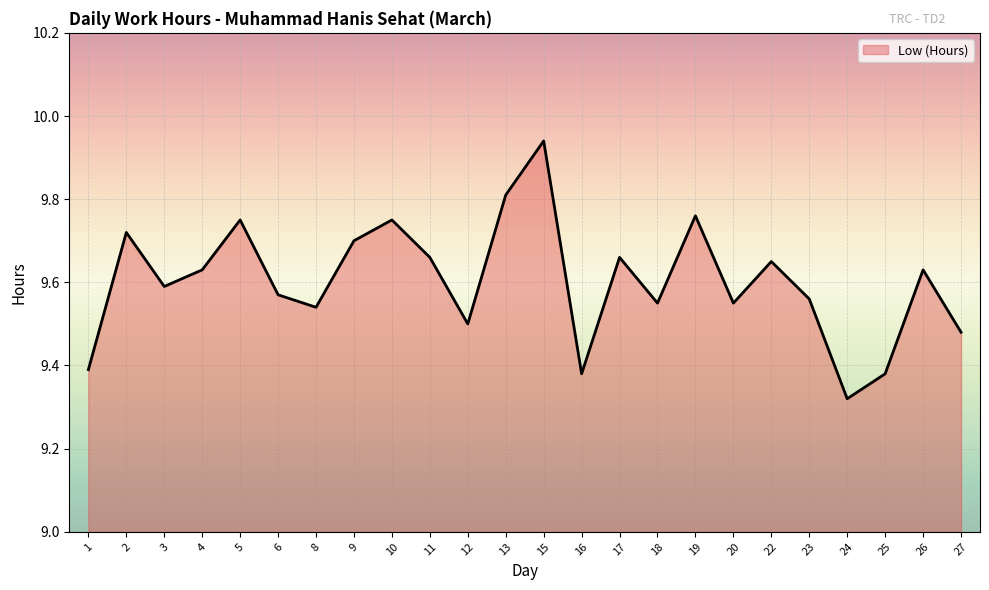

What is the sum of all values?

230.5